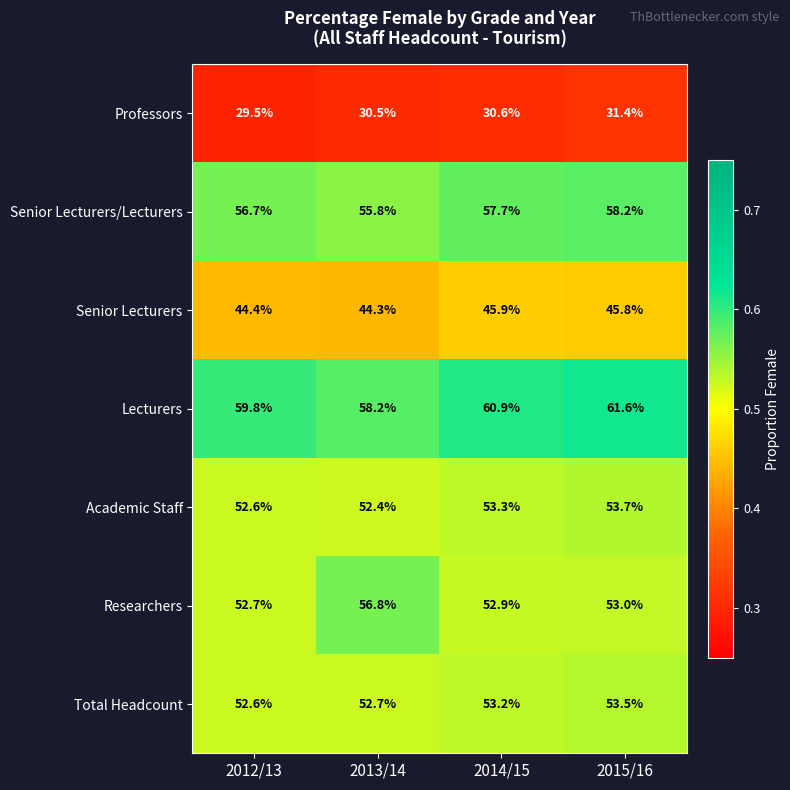

Which category has the highest value across all series?

2015/16